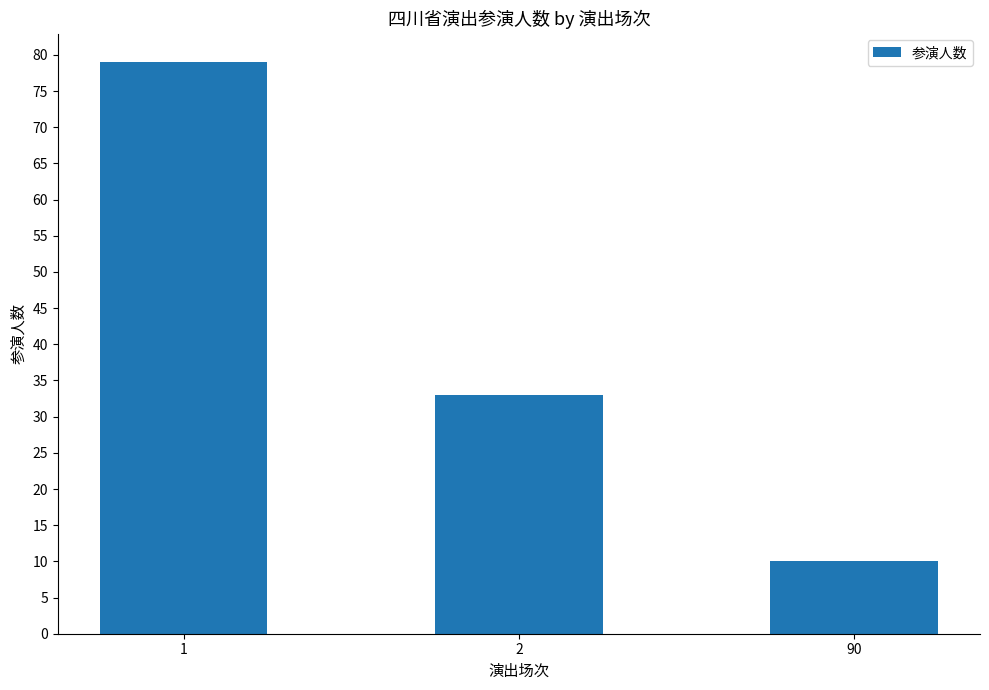

What is the sum of all values?

122